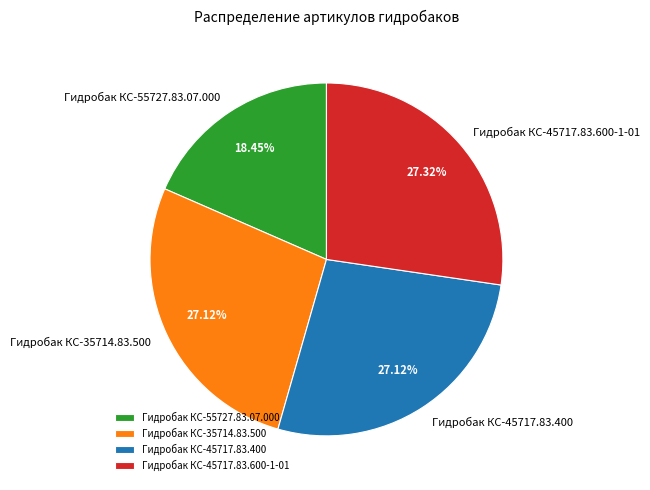

To the nearest percent, what percentage of the pie is Гидробак КС-45717.83.600-1-01?

27%